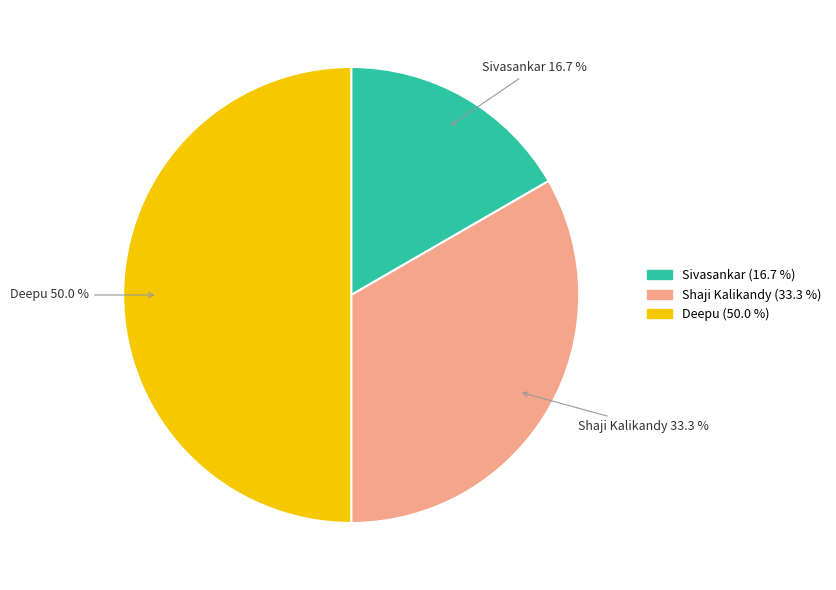

True or false: Sivasankar accounts for 17% of the total.

True